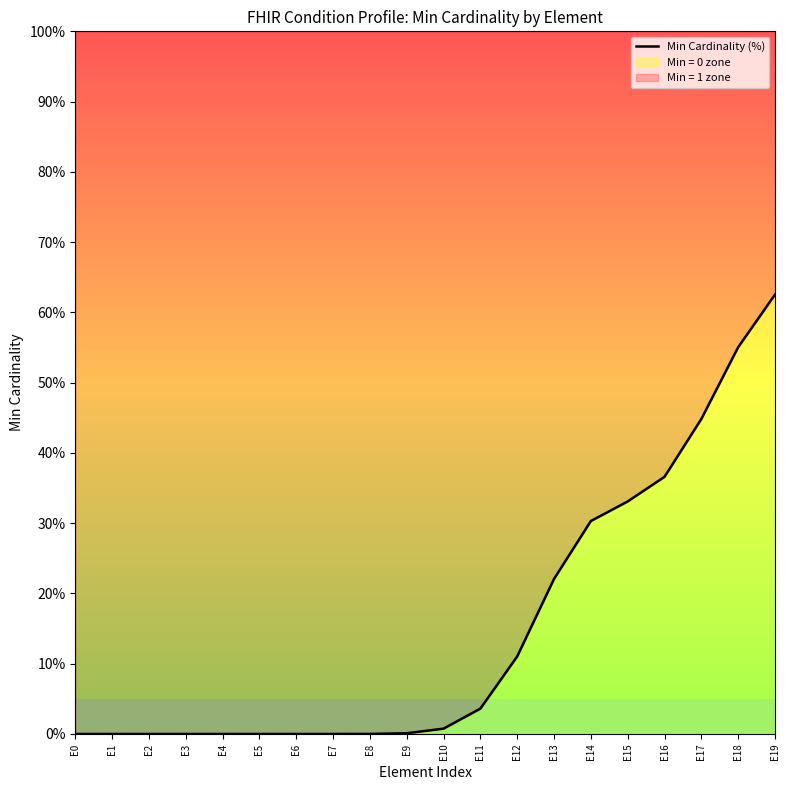

Reading left to right, list all the values displayed in this chart.

E0=0.0	E1=0.0	E2=0.0	E3=0.0	E4=0.0	E5=0.0	E6=0.0	E7=0.0	E8=0.0	E9=0.1	E10=0.8	E11=3.6	E12=11.0	E13=22.1	E14=30.3	E15=33.1	E16=36.6	E17=44.8	E18=55.0	E19=62.5